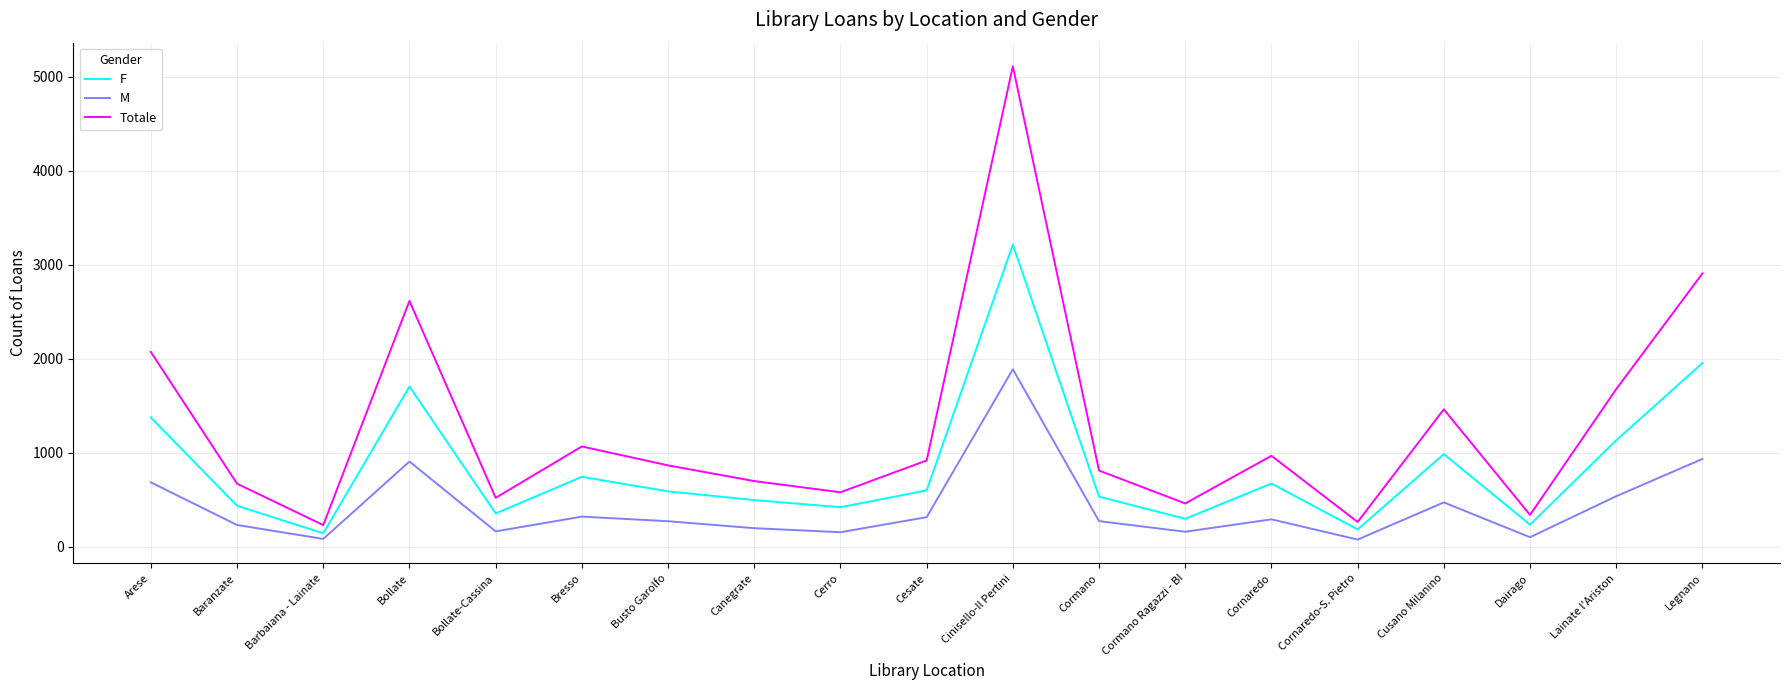

What is the difference between the F values at Canegrate and Legnano?

1457